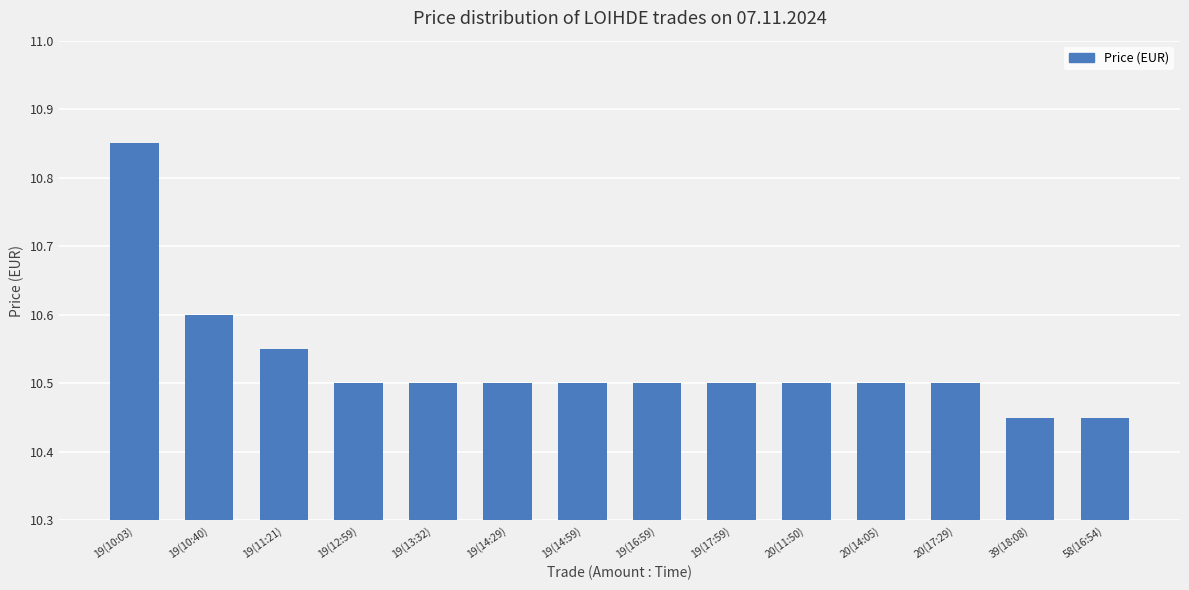

Which label corresponds to the largest value in the chart?

19(10:03)